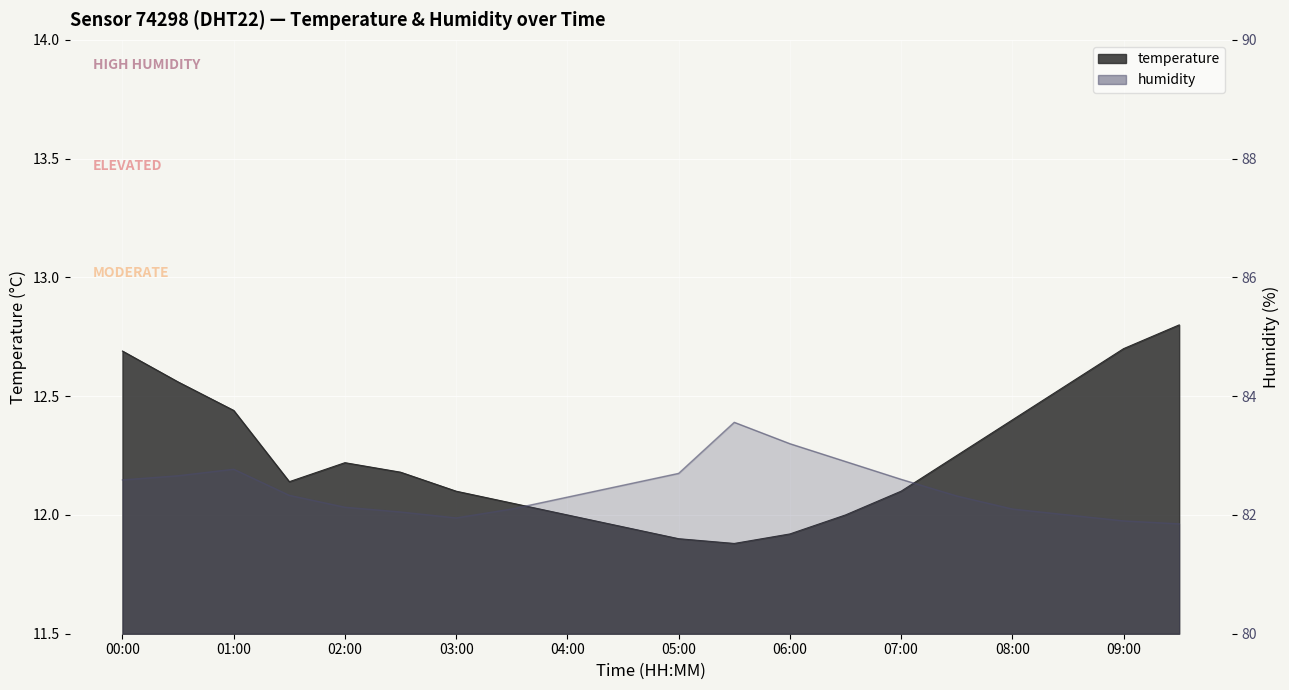

Which series has the largest total across all categories?

humidity